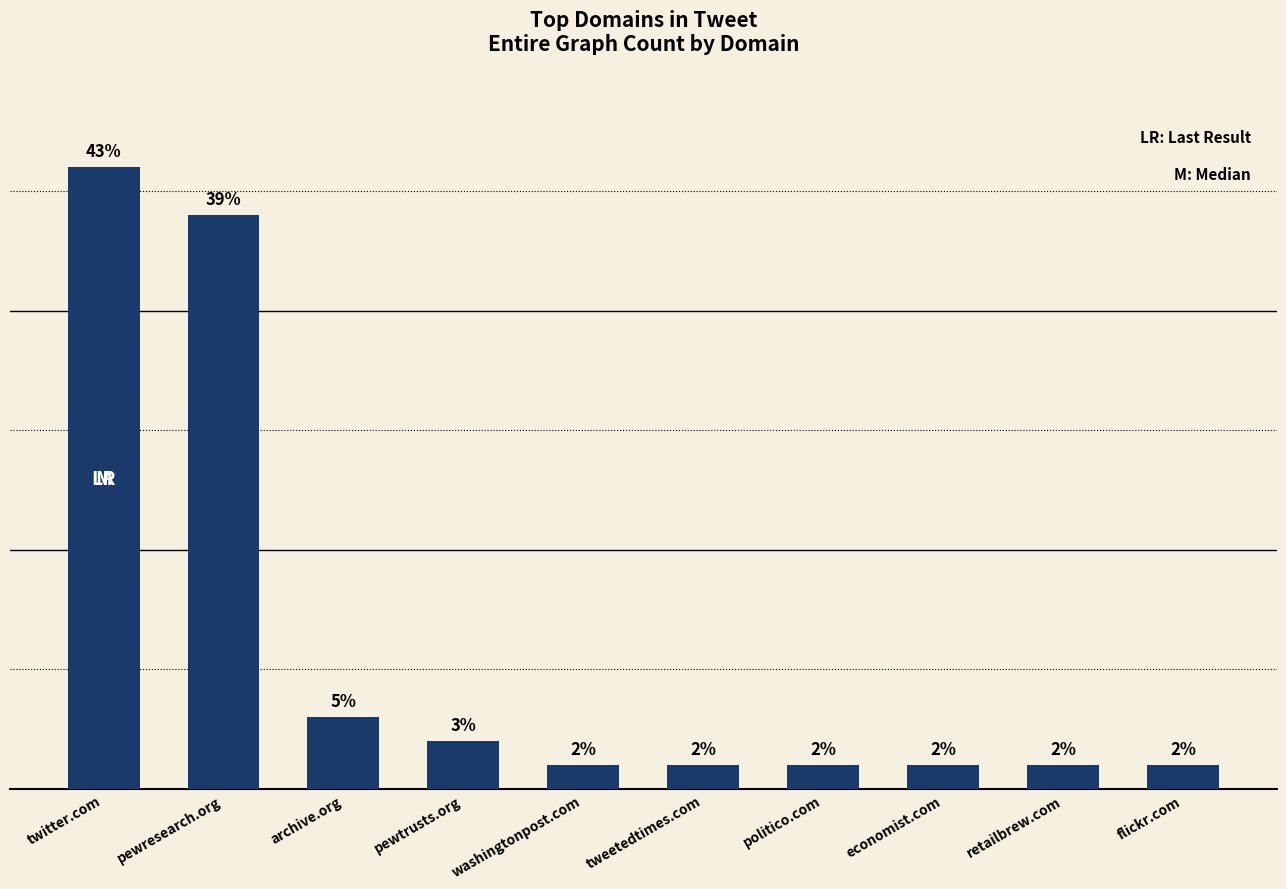

What is the label of the 1st bar from the left?

twitter.com